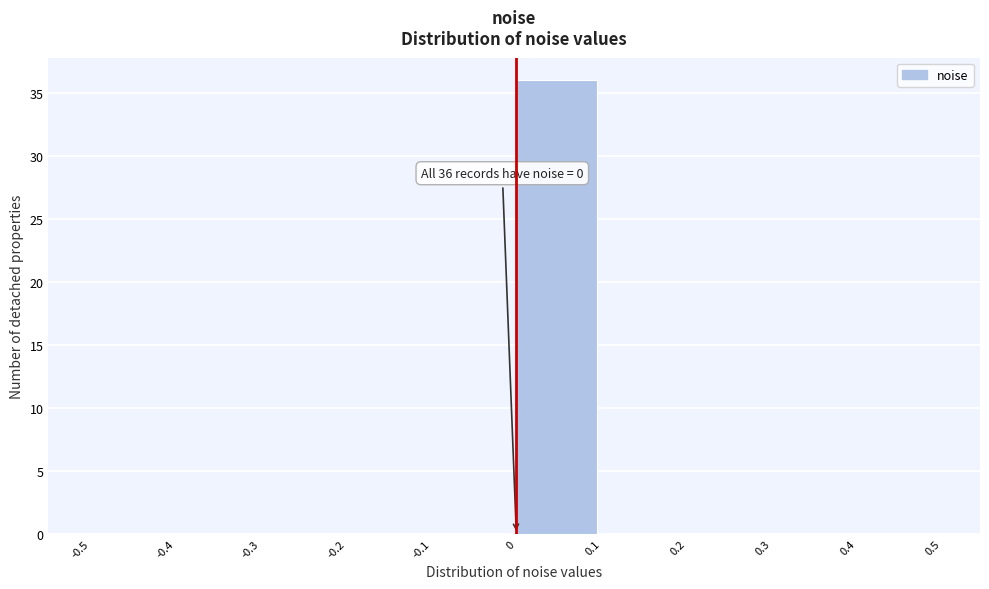

Which range on the x-axis has the tallest bar?

0 to 0.1